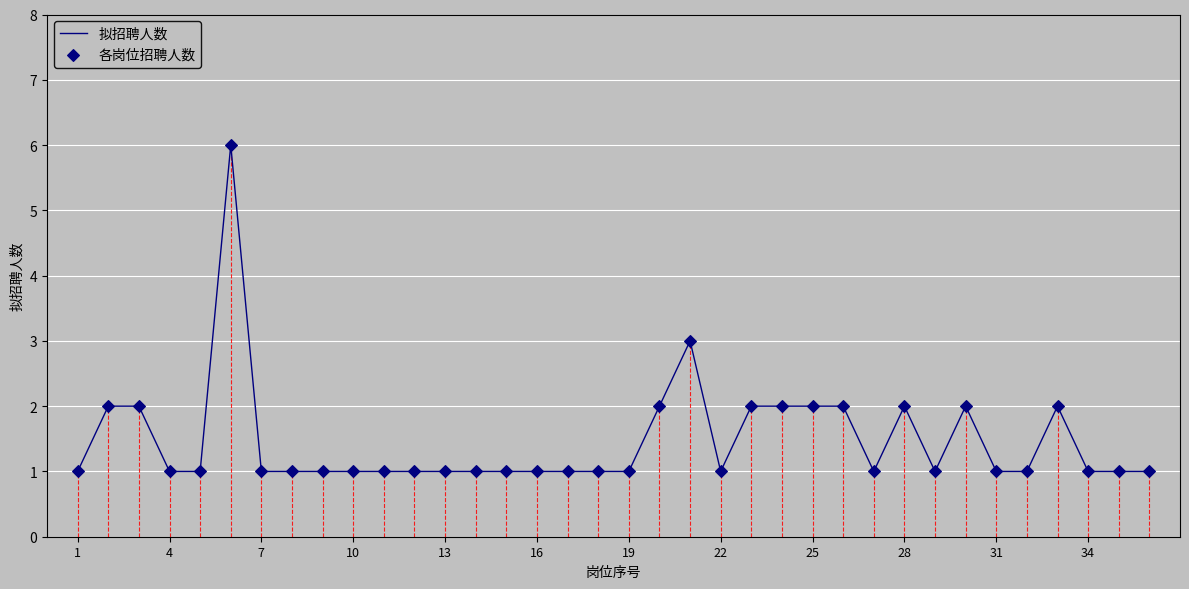

What is the difference between the maximum and minimum values?

5